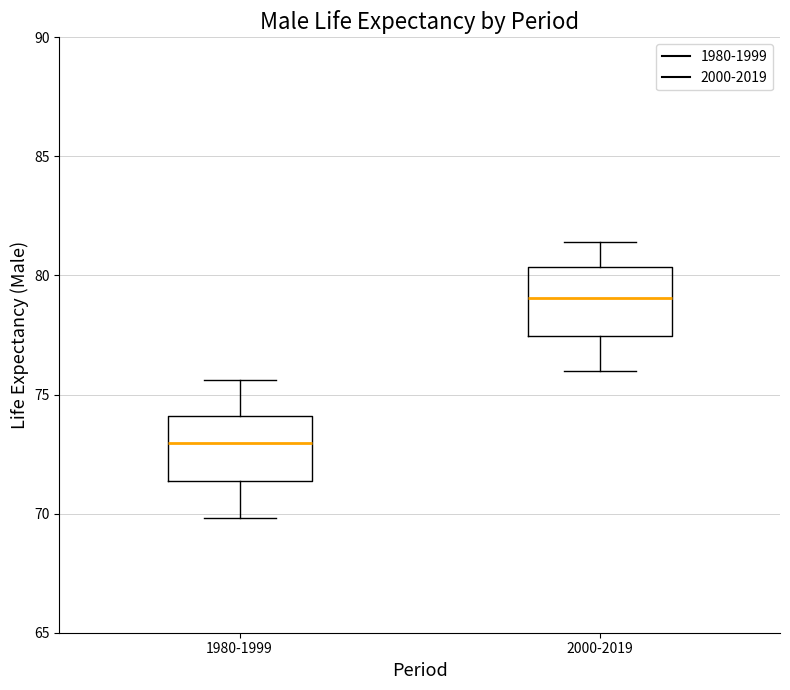

Reading left to right, read every box against the y-axis: the position of its median line, the range the box covers, and the ends of its whiskers. The values are not printed on the chart, so give them approximately, as read against the axis.

1980-1999: median 73.0, box 71.5 to 74.0, whiskers 70.0 to 75.5
2000-2019: median 79.0, box 77.5 to 80.5, whiskers 76.0 to 81.5